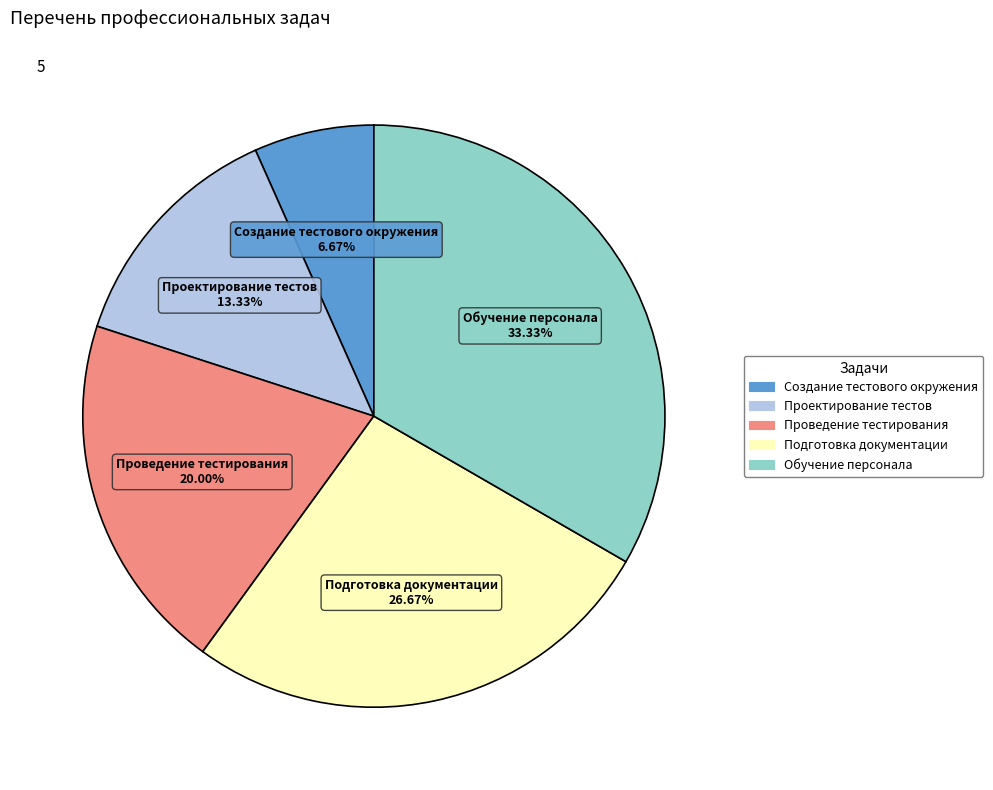

Does Подготовка документации account for over 50% of the chart?

No